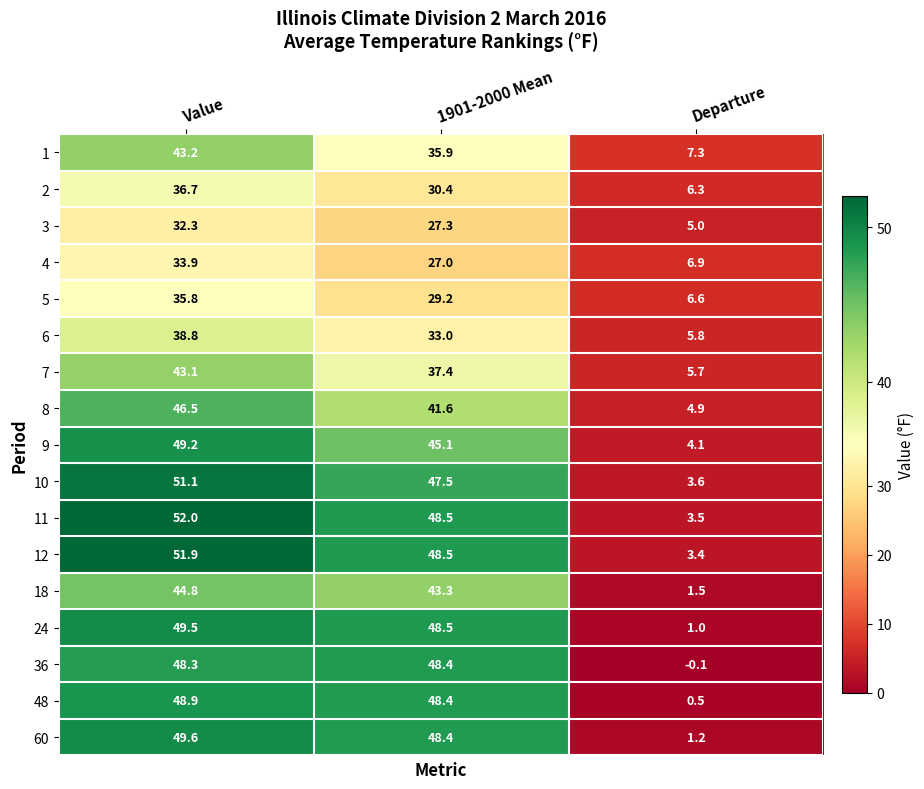

At which category is the sum across all series the highest?

Value